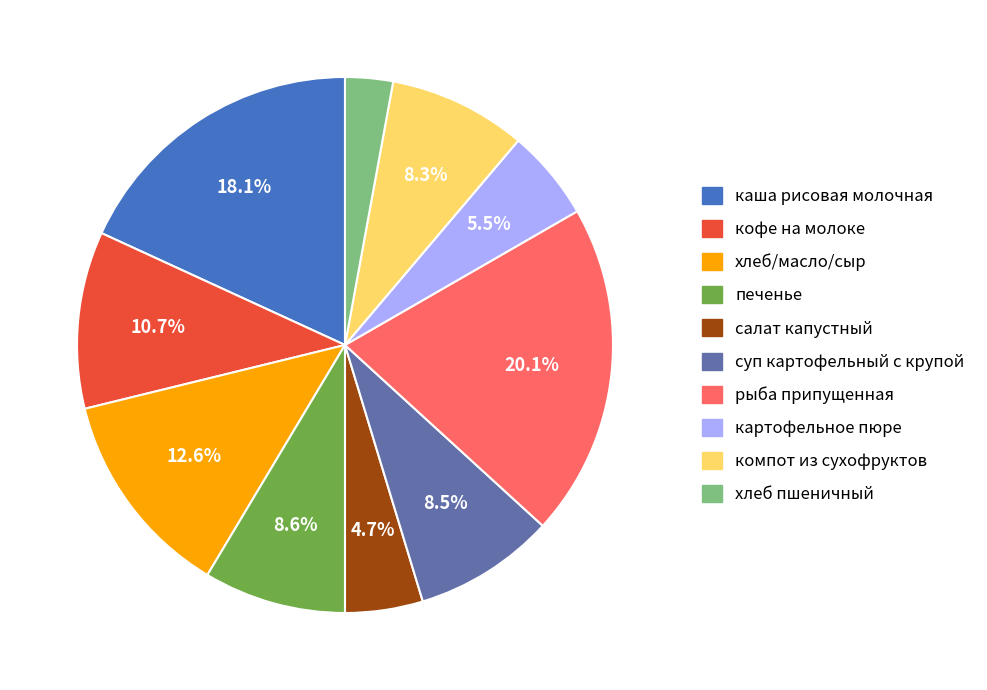

To the nearest percent, what is the combined percentage of рыба припущенная and картофельное пюре?

26%